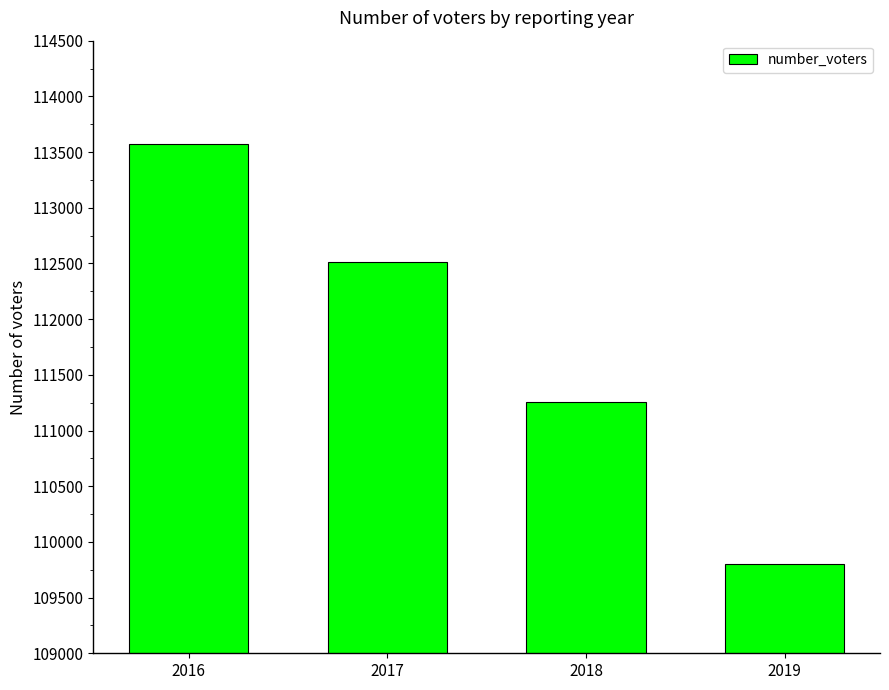

Is it true that the value at 2018 is 111258?

True